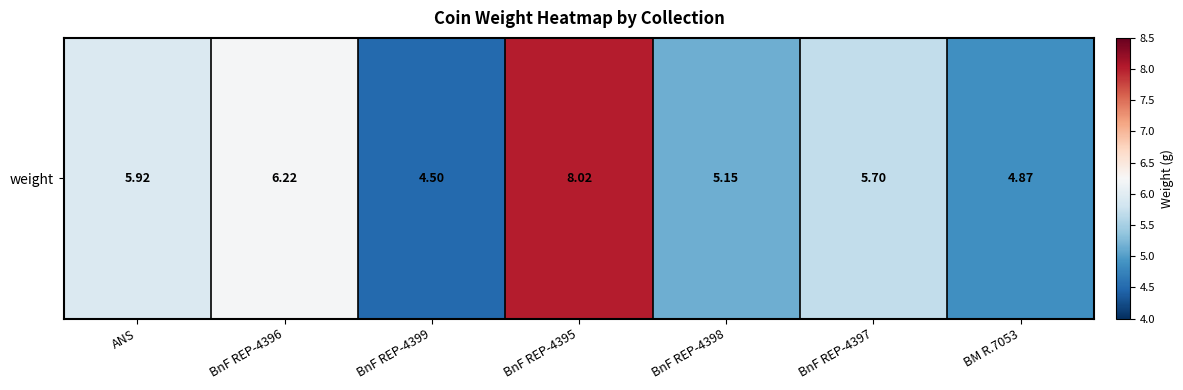

True or false: the data shows 2.9 at ANS.

False